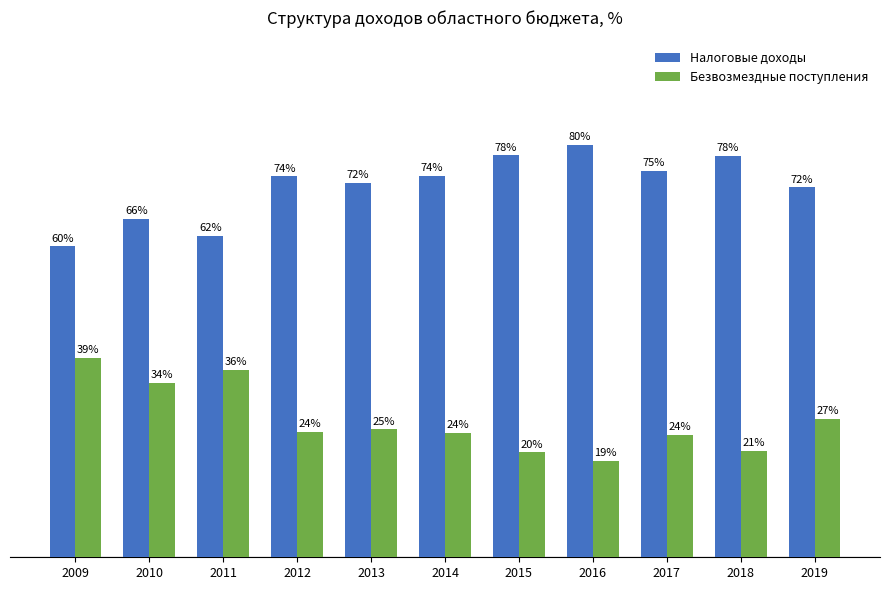

Is the value of Безвозмездные поступления at 2012 greater than the value of Налоговые доходы at 2016?

No